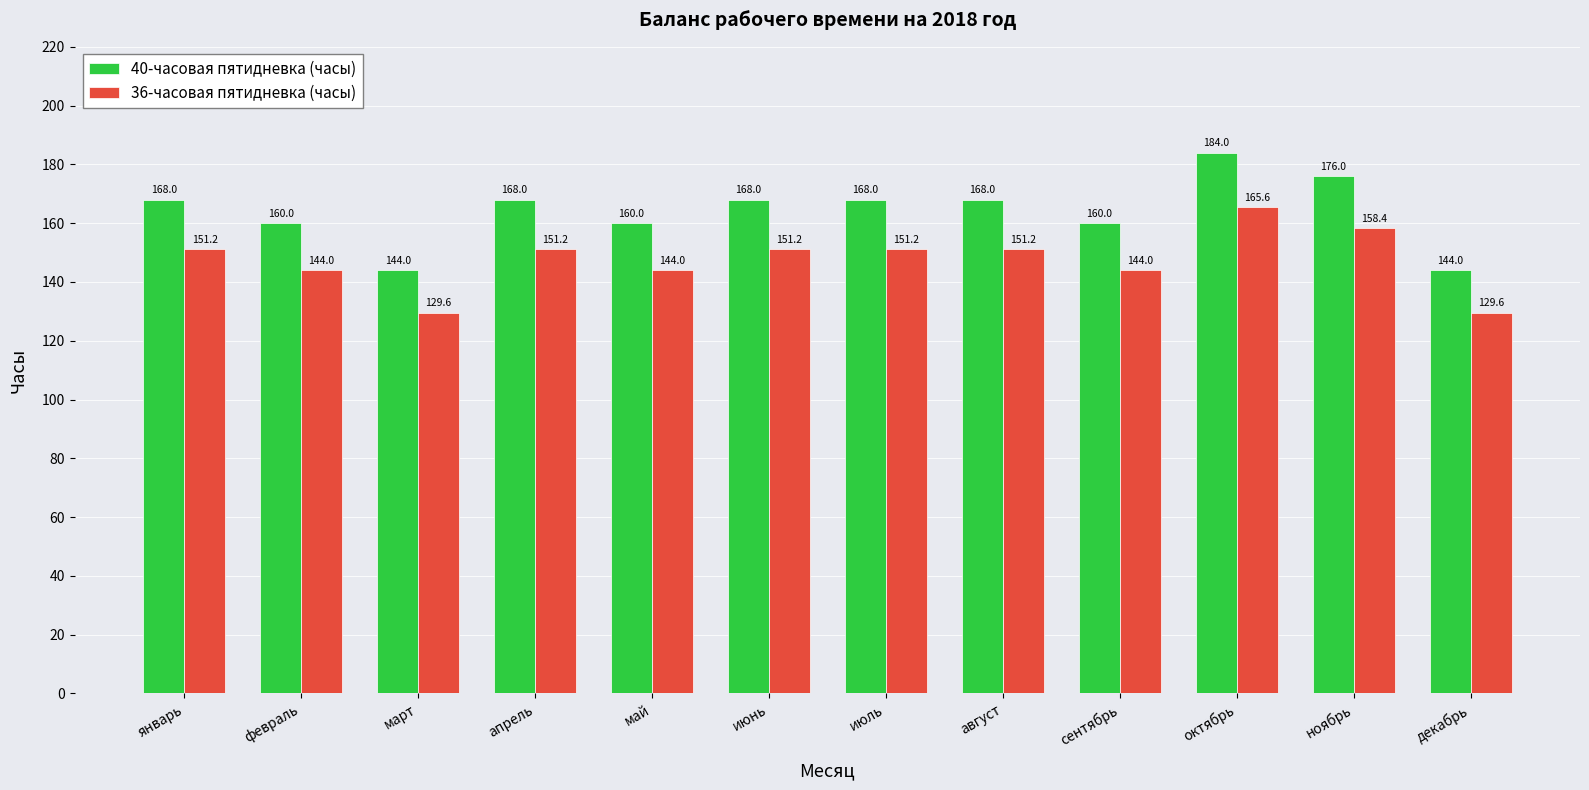

Which series has the widest spread of values?

40-часовая пятидневка (часы)